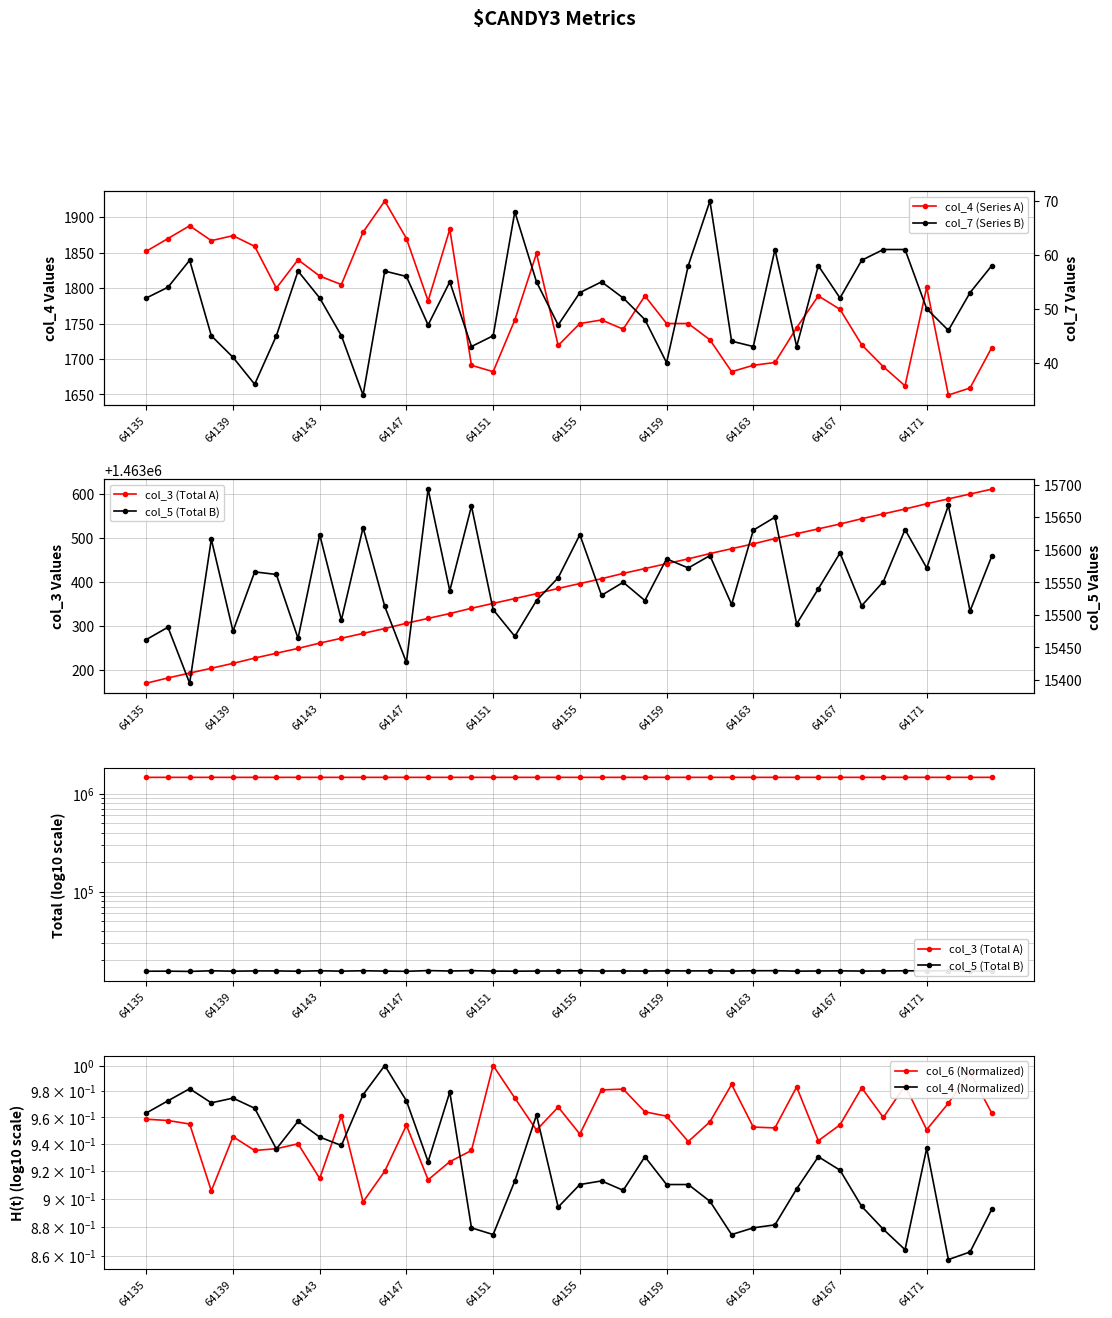

What is the total value across all series at 37?

1480952.8